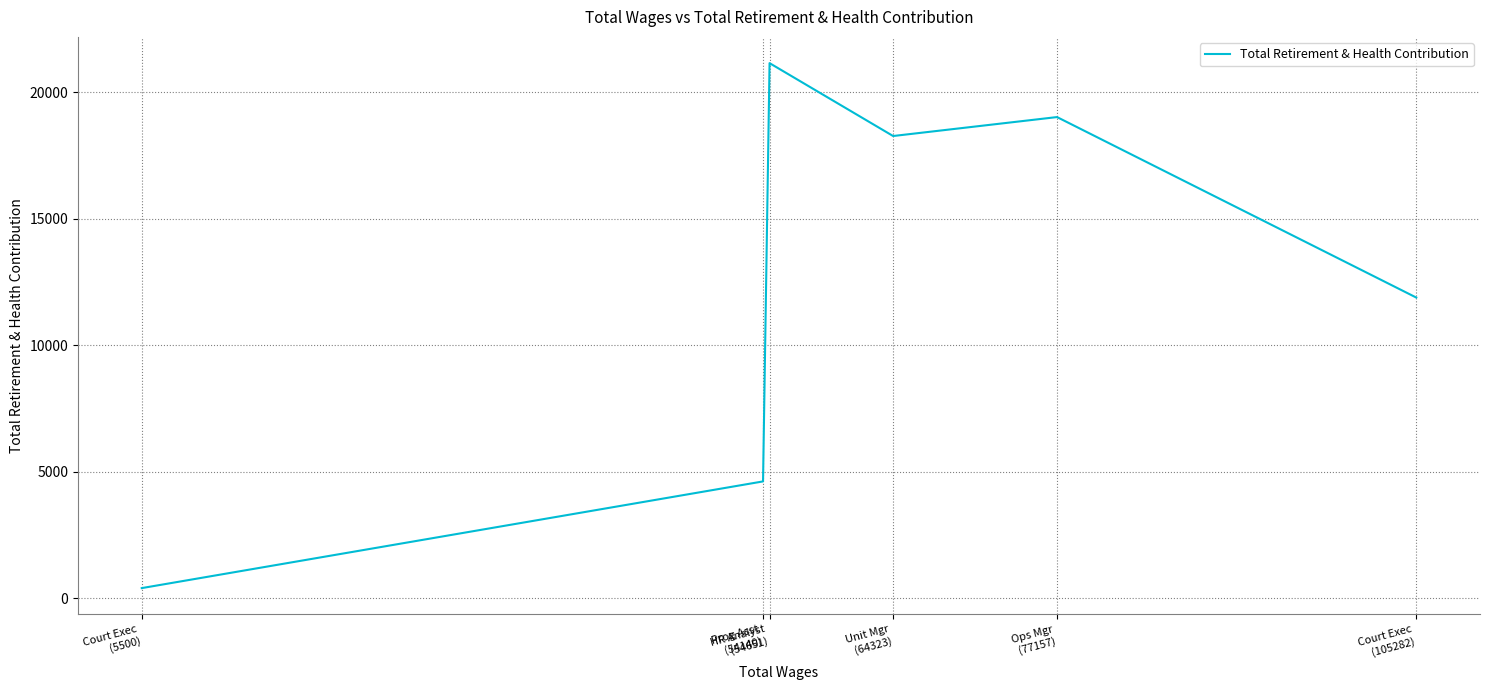

What is the approximate value at Court Exec
(5500), to the nearest 10?

400